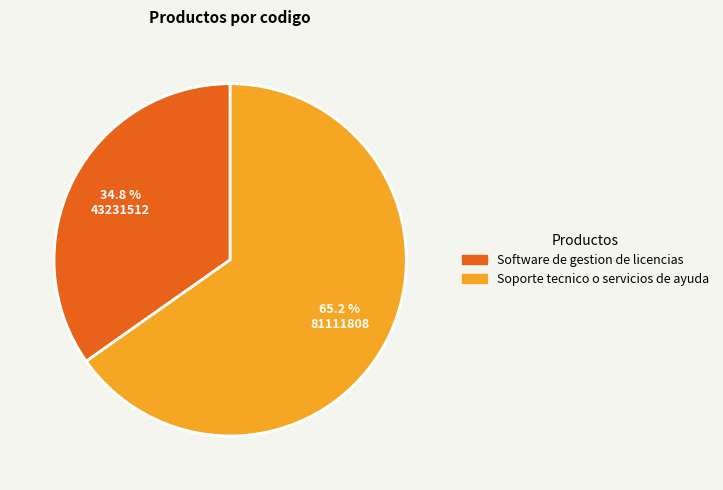

To the nearest percent, what portion does Software de gestion de licencias represent?

35%